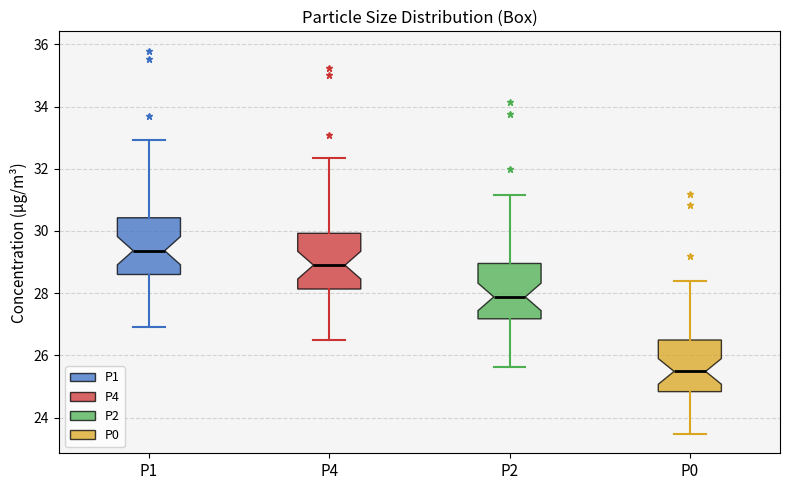

Reading left to right, transcribe this box plot: for each box, give where its median line is, the range the box spans, and where its two whiskers end, as read against the y-axis. The values are not printed on the chart, so give them approximately, as read against the axis.

P1: median 29.4, box 28.6 to 30.4, whiskers 27.0 to 33.0
P4: median 29.0, box 28.2 to 30.0, whiskers 26.6 to 32.4
P2: median 27.8, box 27.2 to 29.0, whiskers 25.6 to 31.2
P0: median 25.4, box 24.8 to 26.4, whiskers 23.4 to 28.4